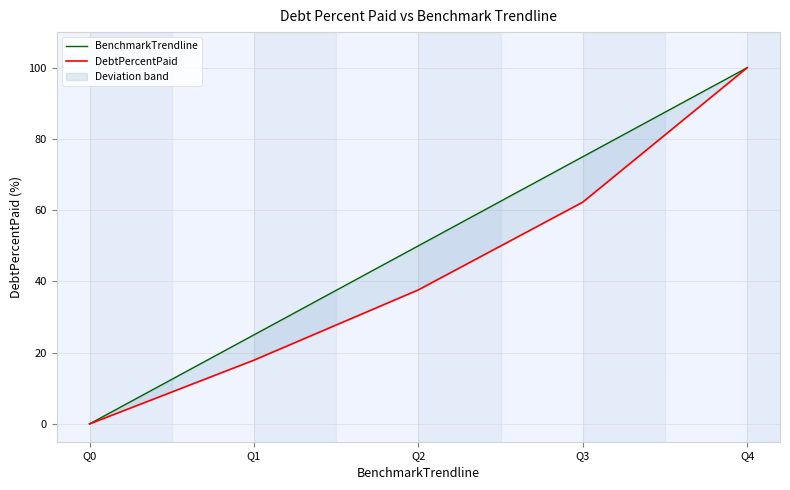

Rank the categories by BenchmarkTrendline value from lowest to highest.

Q0, Q1, Q2, Q3, Q4